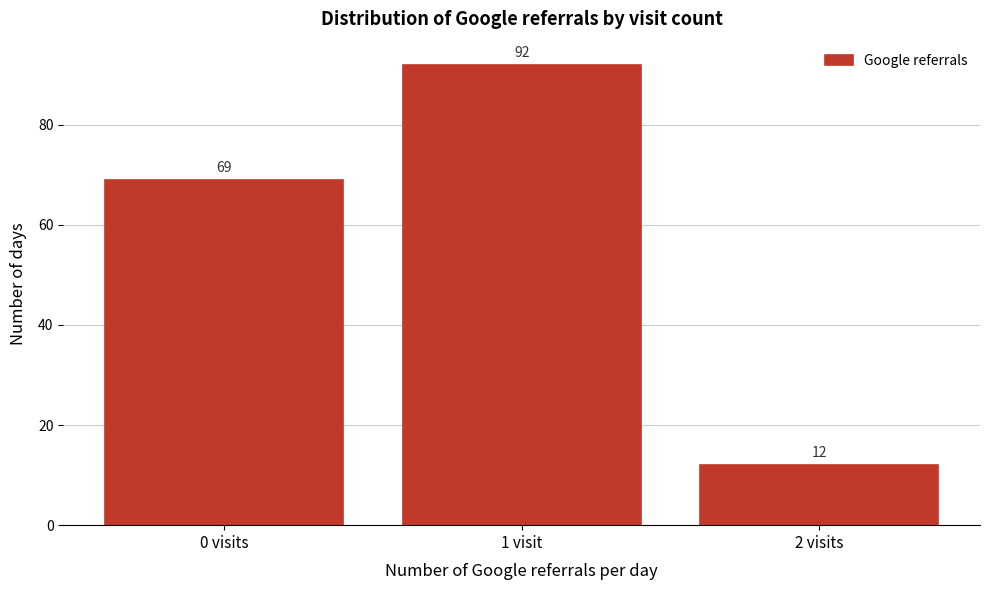

Reading left to right, what are all the values shown in this chart?

69	92	12